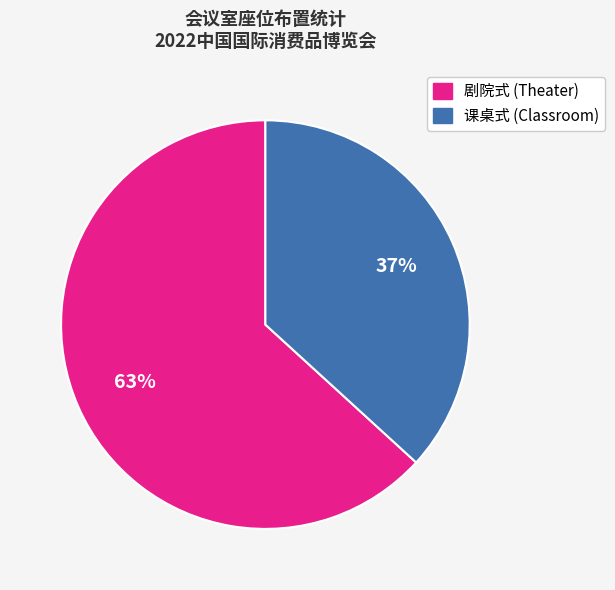

To the nearest percent, what is the difference between the largest and smallest slice percentages?

26%